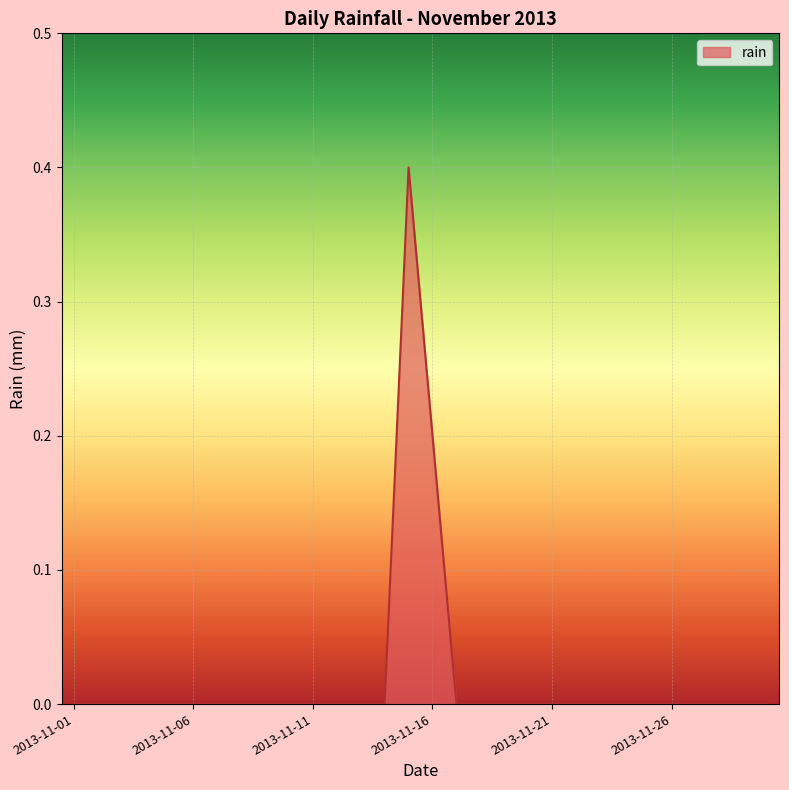

What is the difference between the maximum and minimum values?

0.4